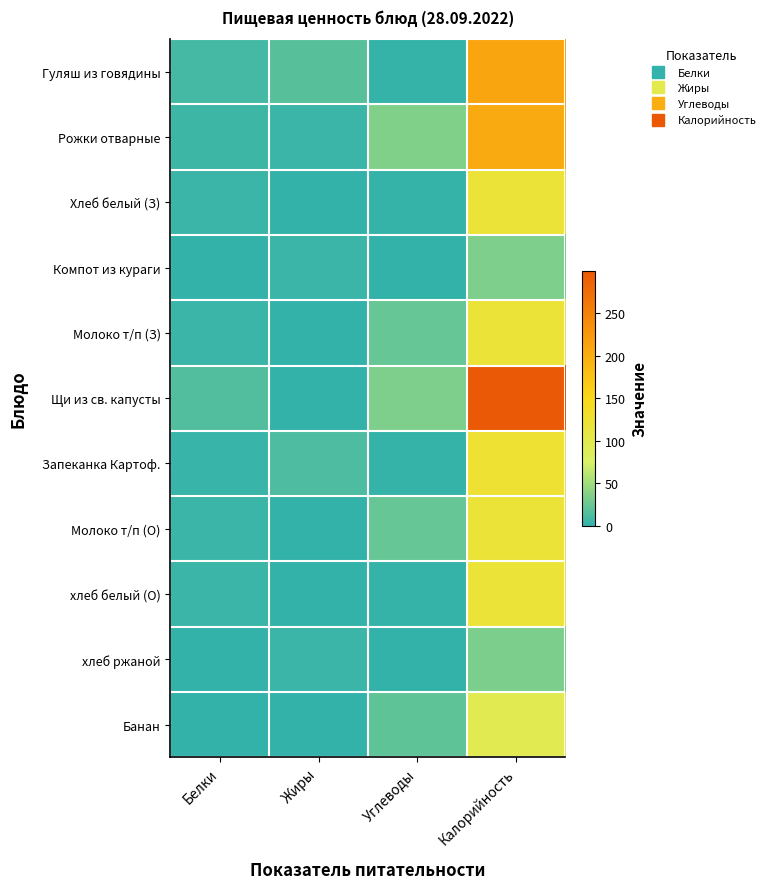

Which series has the largest total across all categories?

Щи из св. капусты